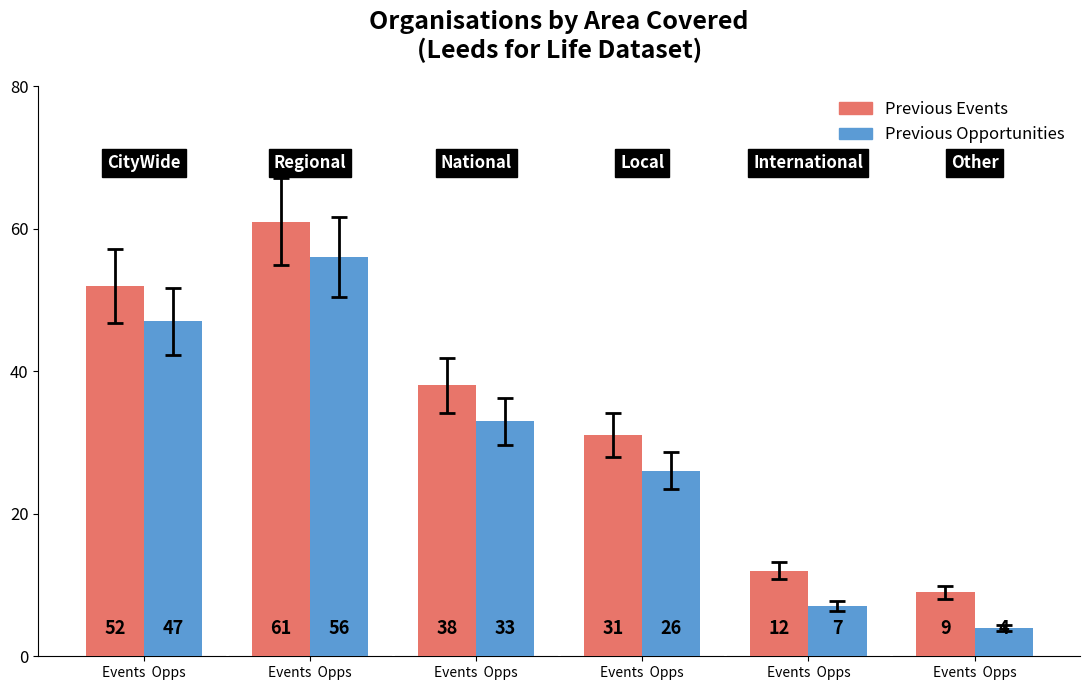

How many groups of bars are there?

6